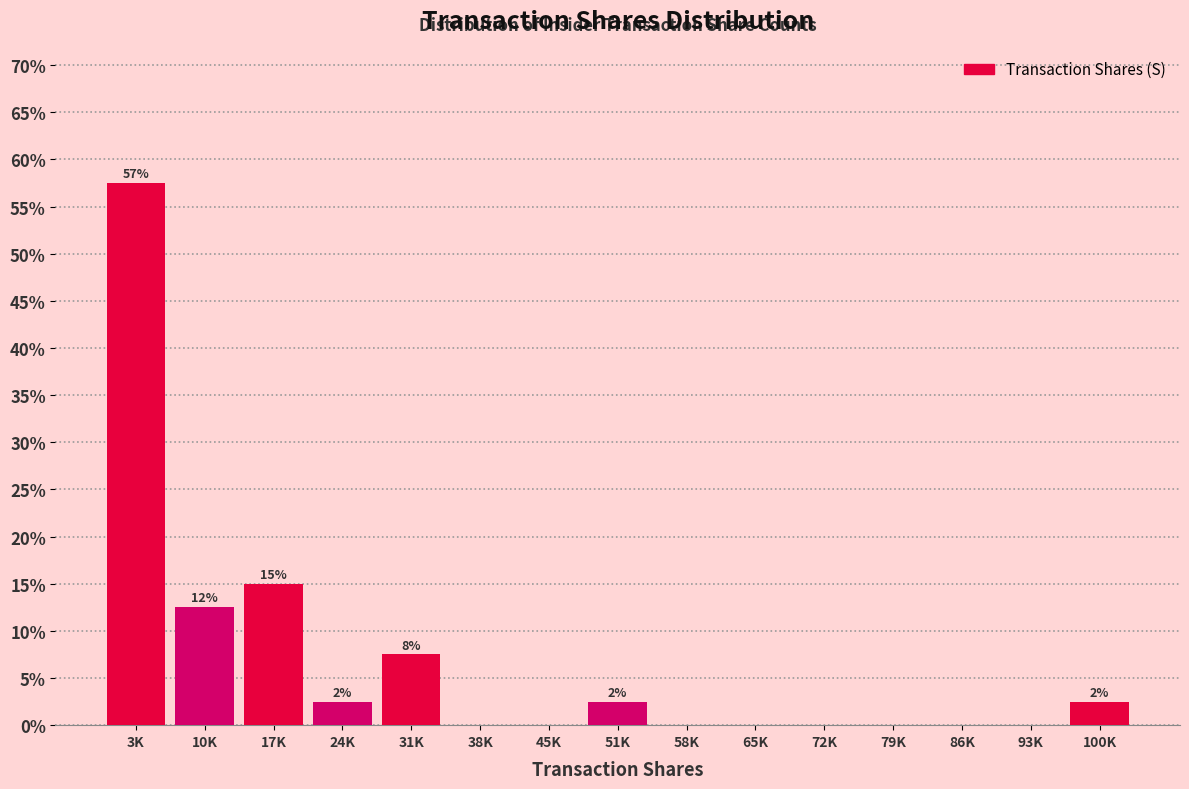

Reading right to left, extract all data points from this chart.

100K=2.5	93K=0.0	86K=0.0	79K=0.0	72K=0.0	65K=0.0	58K=0.0	51K=2.5	45K=0.0	38K=0.0	31K=7.5	24K=2.5	17K=15.0	10K=12.5	3K=57.5